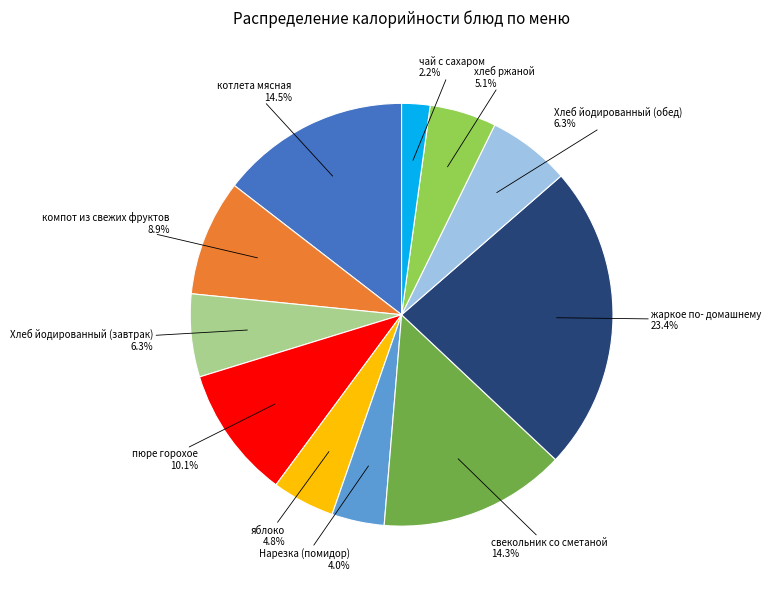

Is there any slice that represents more than half of the pie?

No